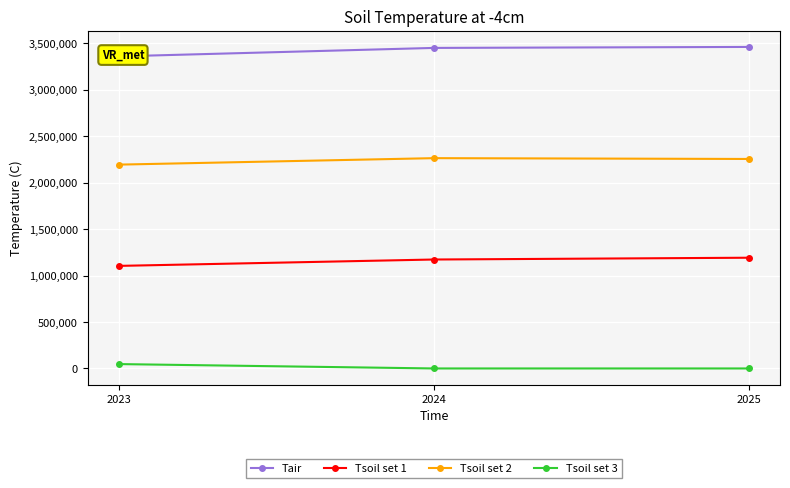

Rank the series by their average value, from lowest to highest.

Tsoil set 3, Tsoil set 1, Tsoil set 2, Tair